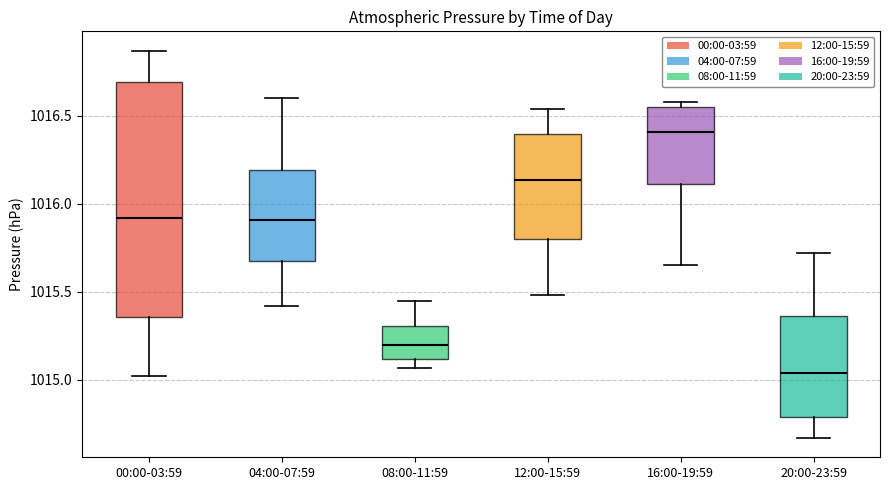

Comparing the boxes themselves (not the whiskers), which one is the tallest?

00:00-03:59